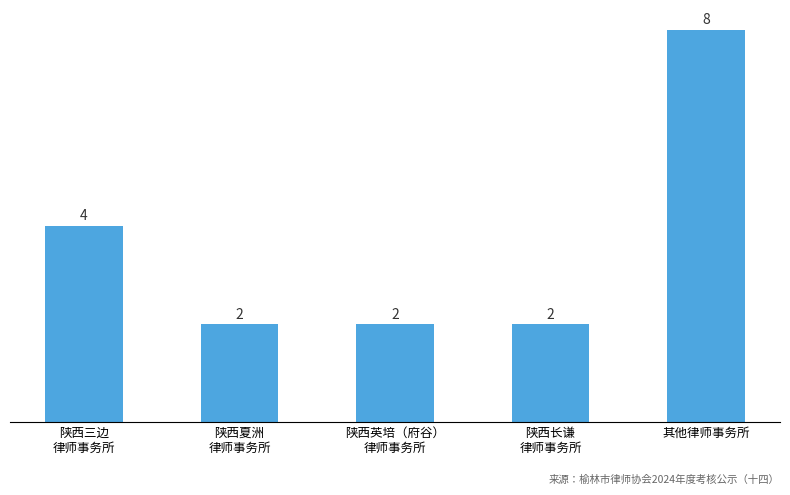

Is it true that the value at 陕西三边
律师事务所 is 6?

False